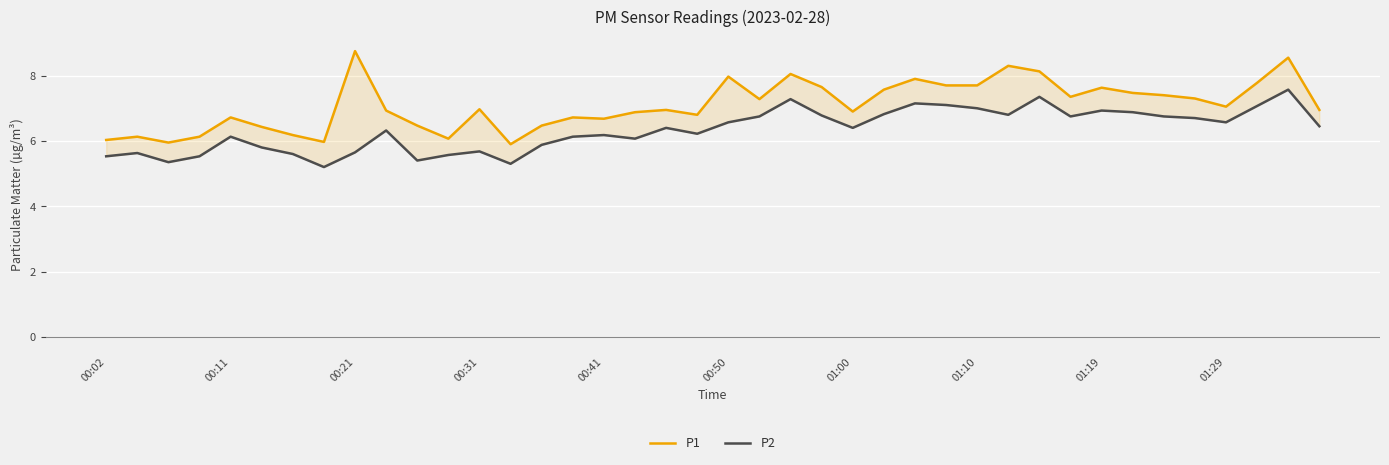

How many interior local valleys does the P1 series have?

10